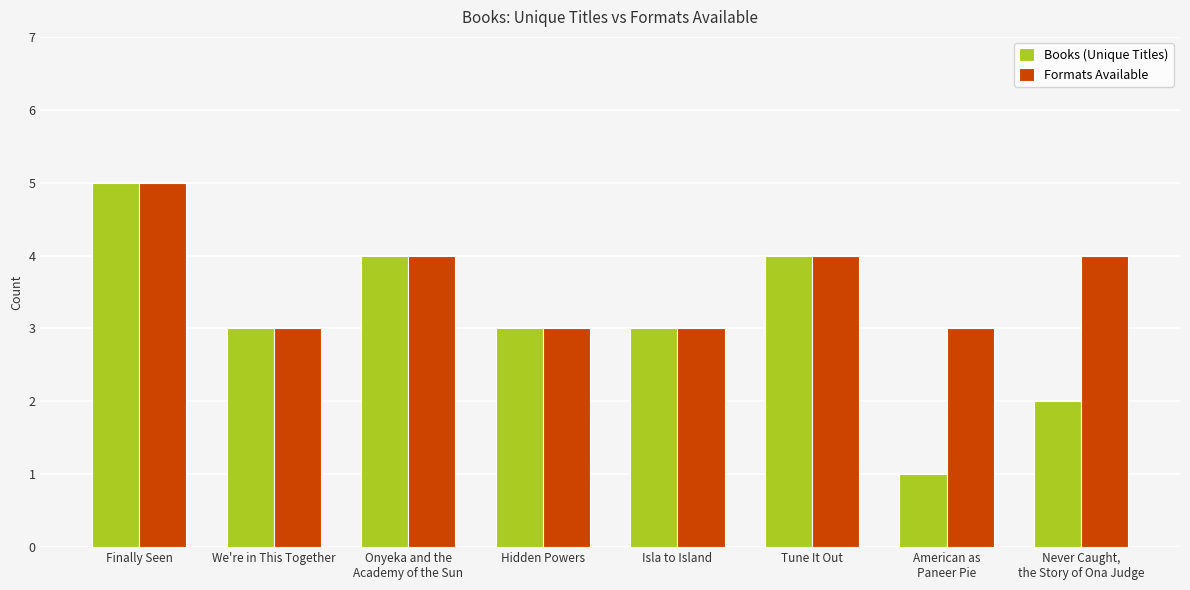

Is it true that Formats Available equals 3 at Hidden Powers?

True